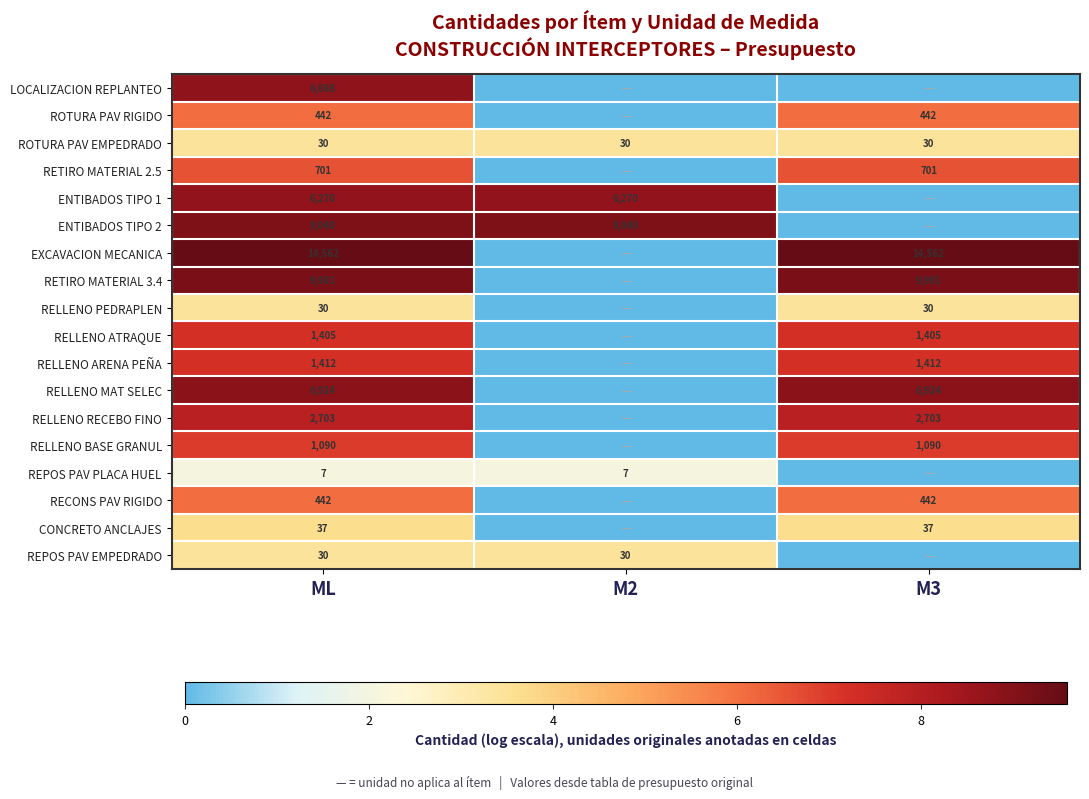

Count the number of categories in the chart.

3